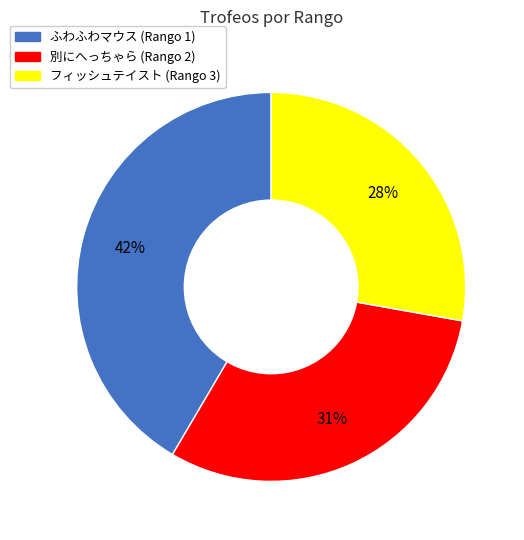

Does any single category account for the majority?

No